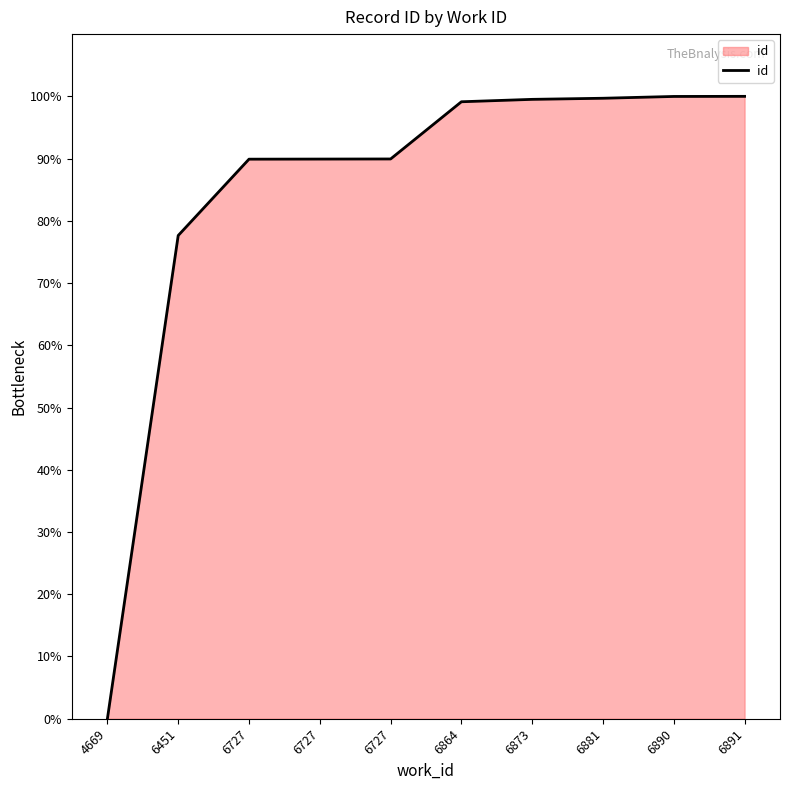

Is this an area chart (filled region under the line)?

Yes